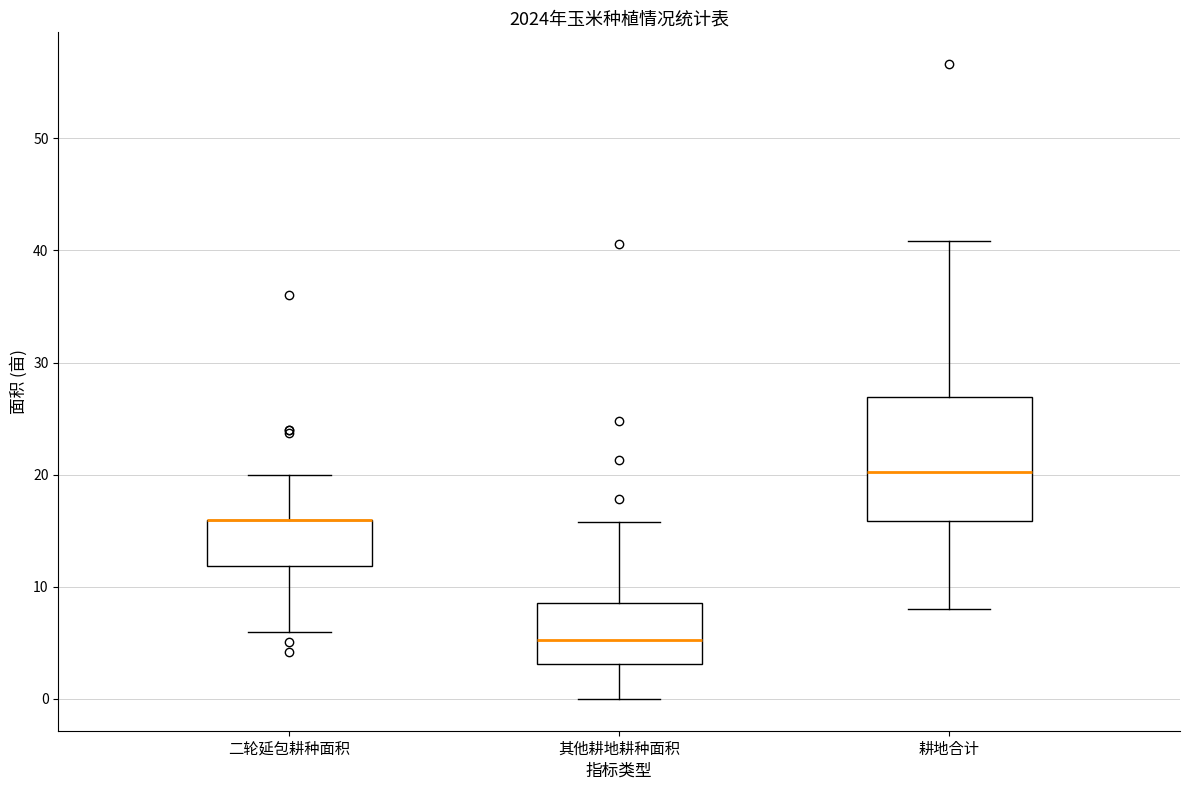

Reading left to right, read every box against the y-axis: the position of its median line, the range the box covers, and the ends of its whiskers. The values are not printed on the chart, so give them approximately, as read against the axis.

二轮延包耕种面积: median 16 (drawn on the box's upper edge), box 12 to 16, whiskers 6 to 20
其他耕地耕种面积: median 5, box 3 to 9, whiskers 0 to 16
耕地合计: median 20, box 16 to 27, whiskers 8 to 41